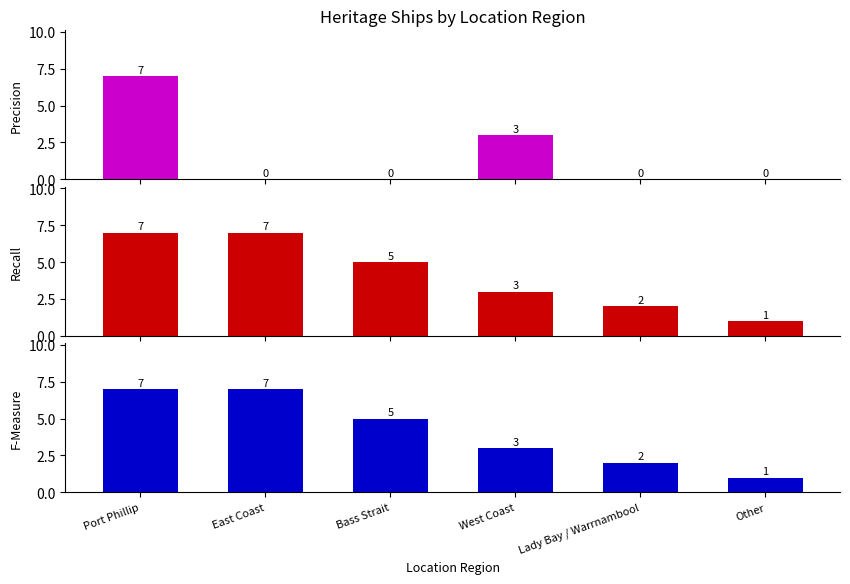

What is the greatest value displayed?

7